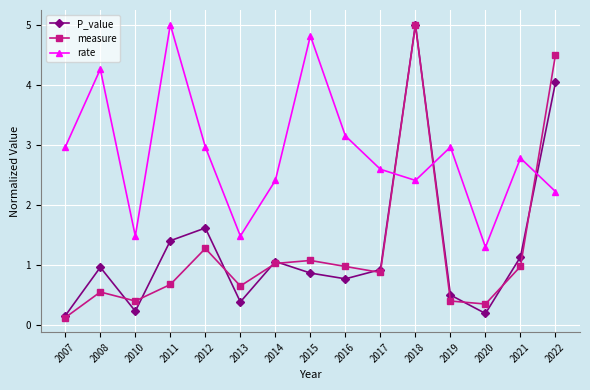

True or false: measure has more than 0 interior local peaks.

True